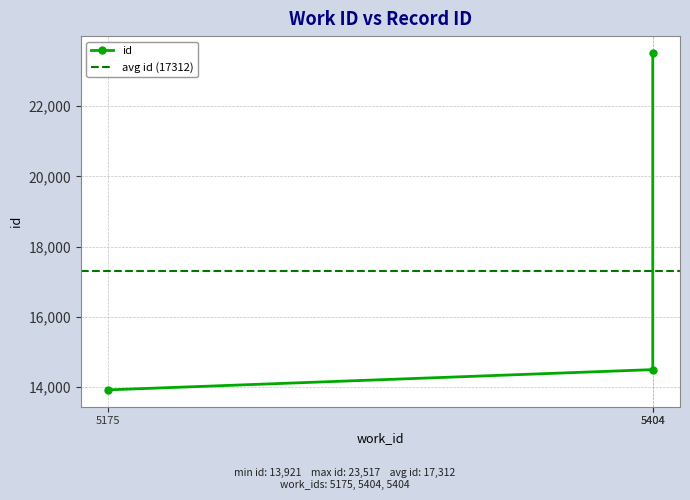

At which label is the value closest to 18719?

5404